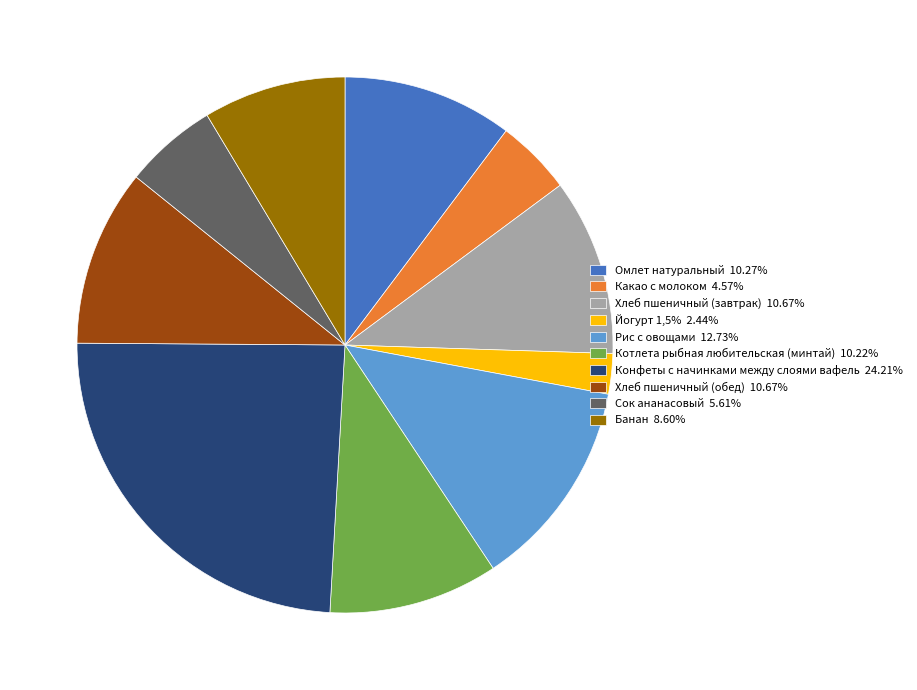

Which slice is the largest?

Конфеты с начинками между слоями вафель